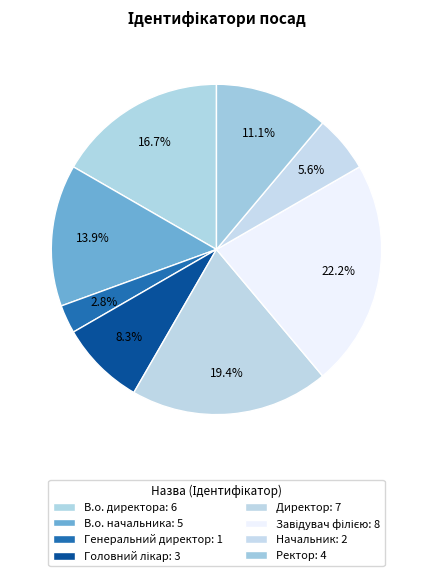

Count the number of slices in the pie.

8